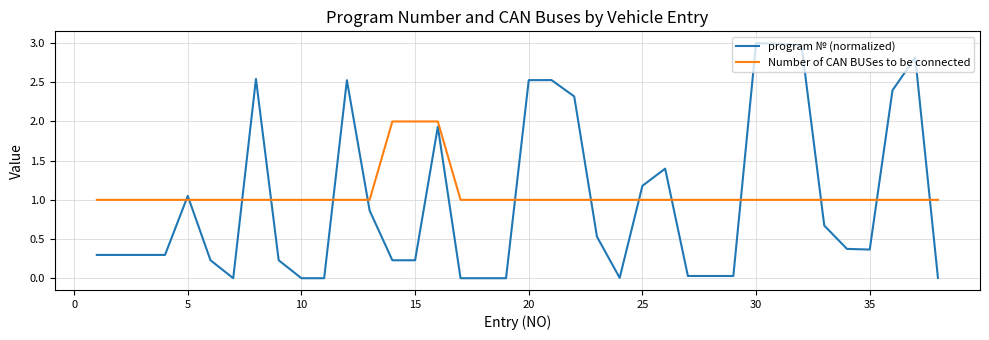

Count the number of data series in this chart.

2